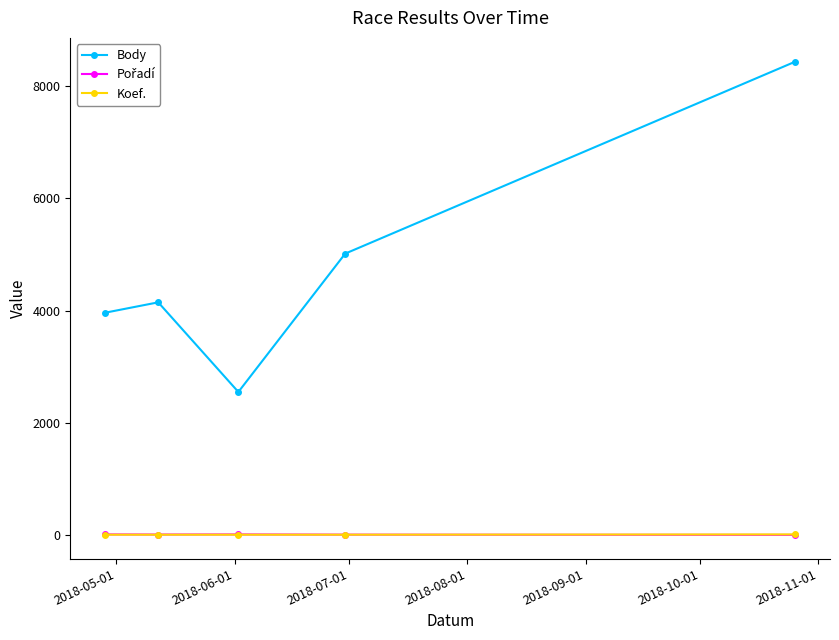

Which series has the largest total across all categories?

Body